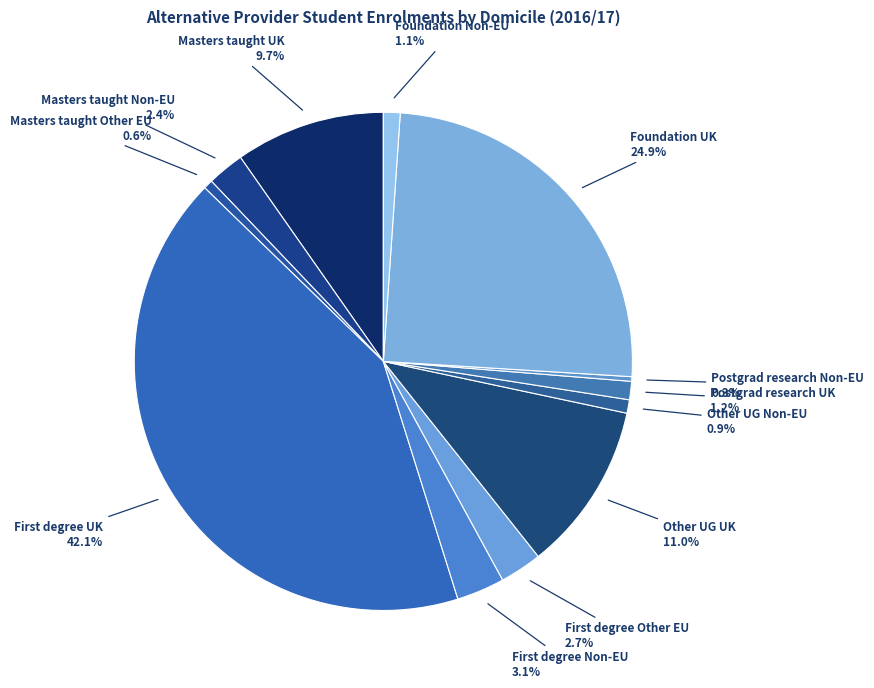

What is the largest slice in the pie chart?

First degree UK